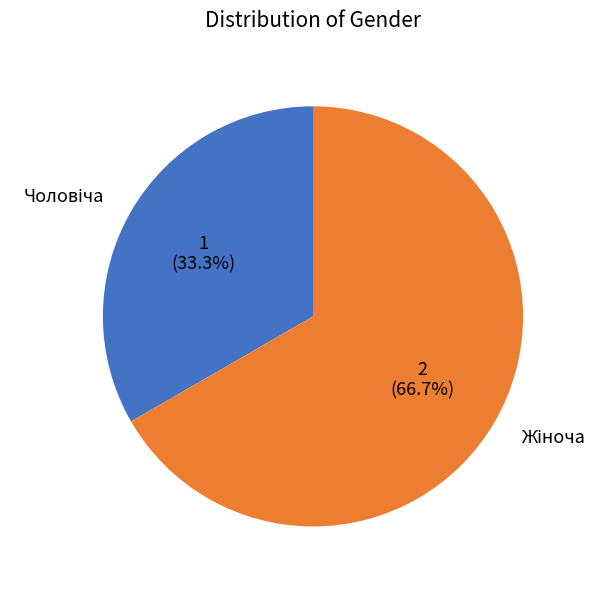

Is there any slice that represents more than half of the pie?

Yes